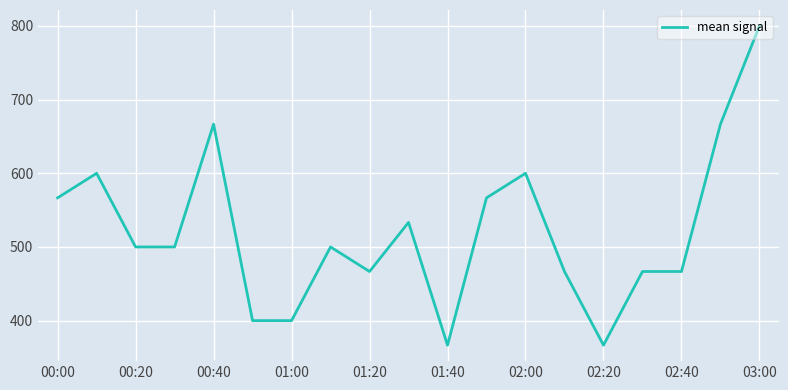

What is the difference between the maximum and minimum values?

433.3